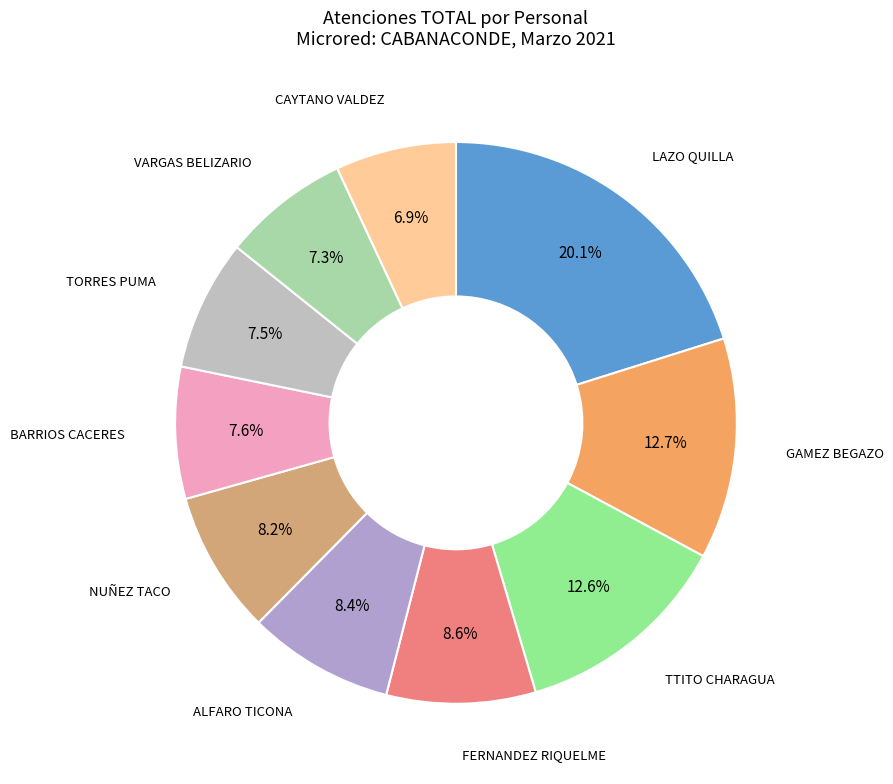

How many slices are in this pie chart?

10